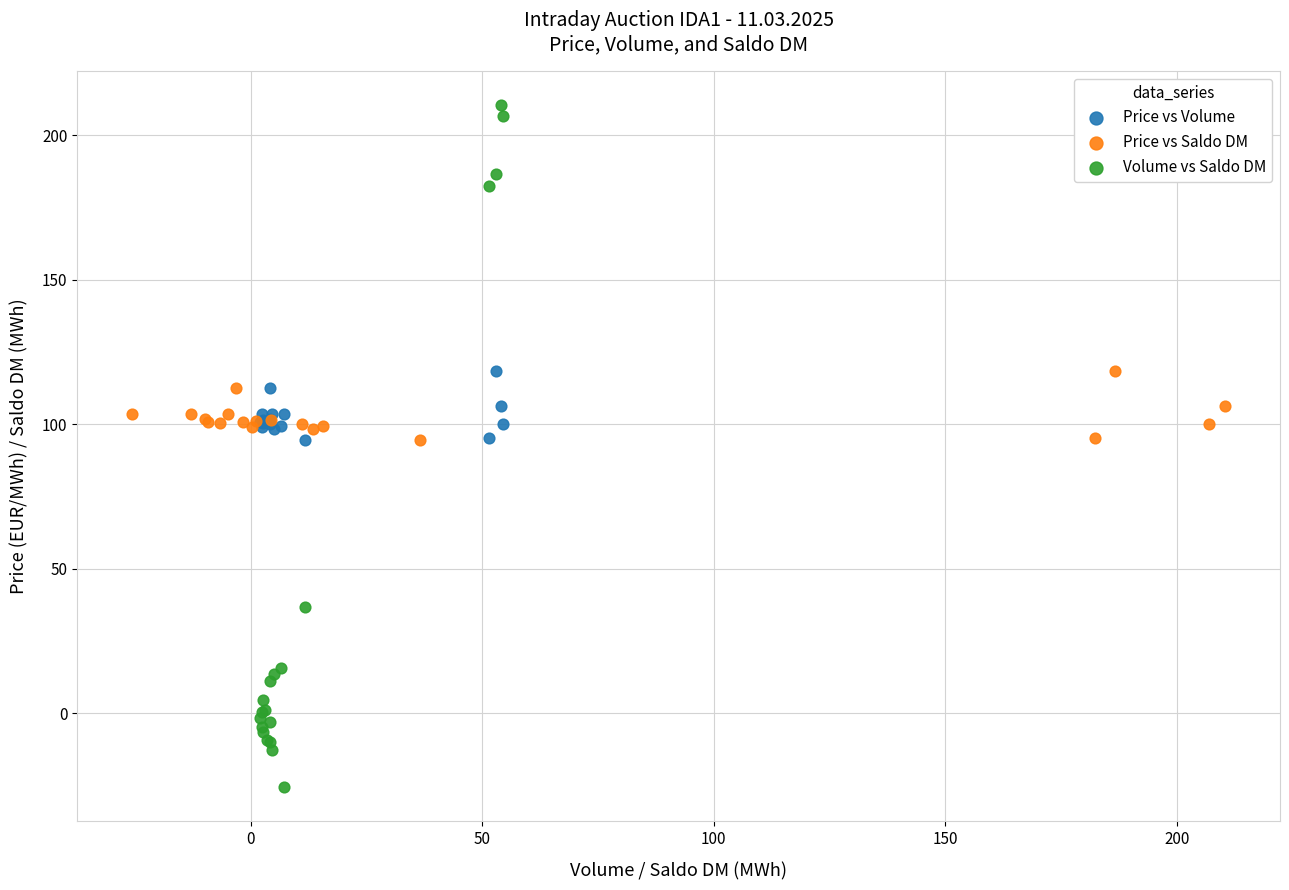

Which series reaches the maximum Y coordinate?

Volume vs Saldo DM